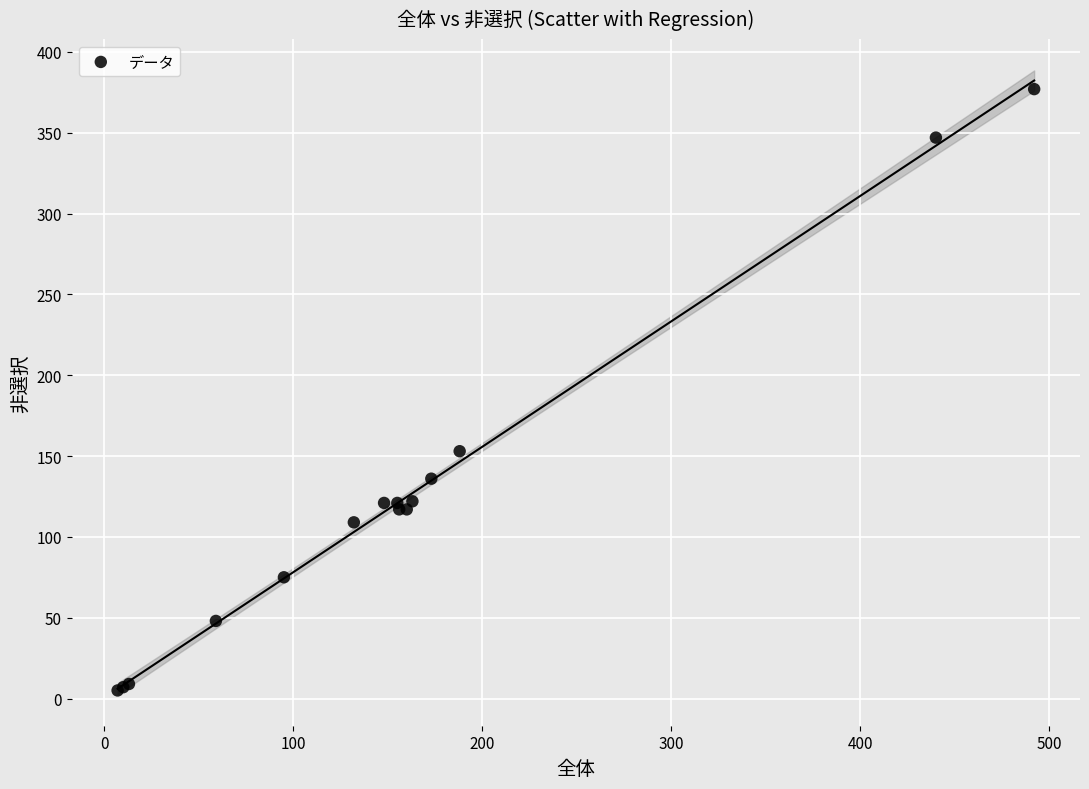

What Y value in the scatter plot is closest to 191?

153